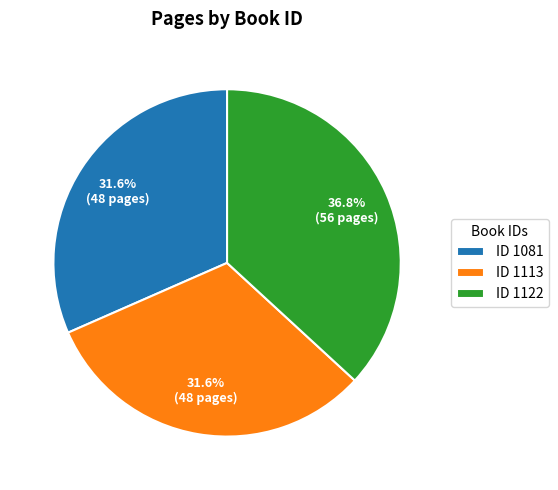

Is there a majority slice in this chart?

No